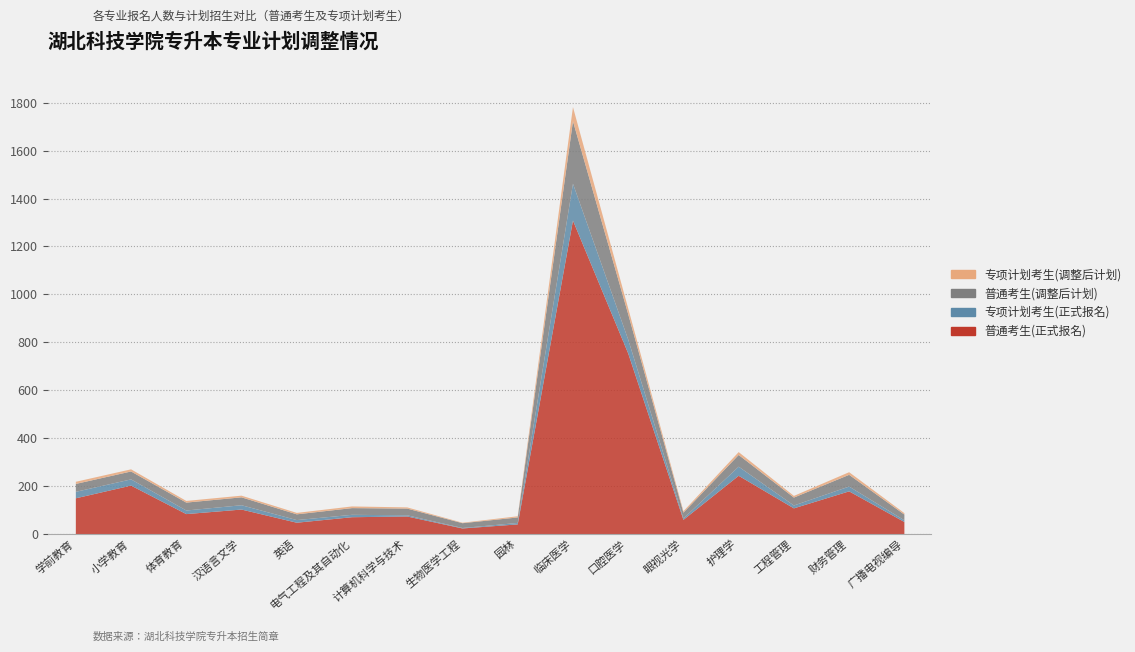

Which series has the widest spread of values?

普通考生(正式报名)